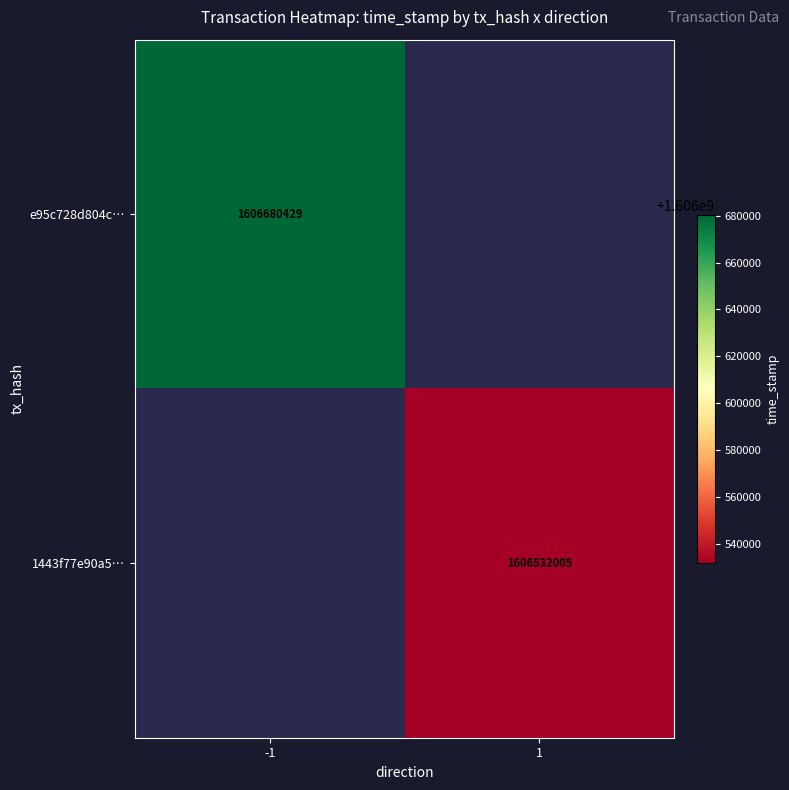

At which category does the chart reach its peak across all series?

-1